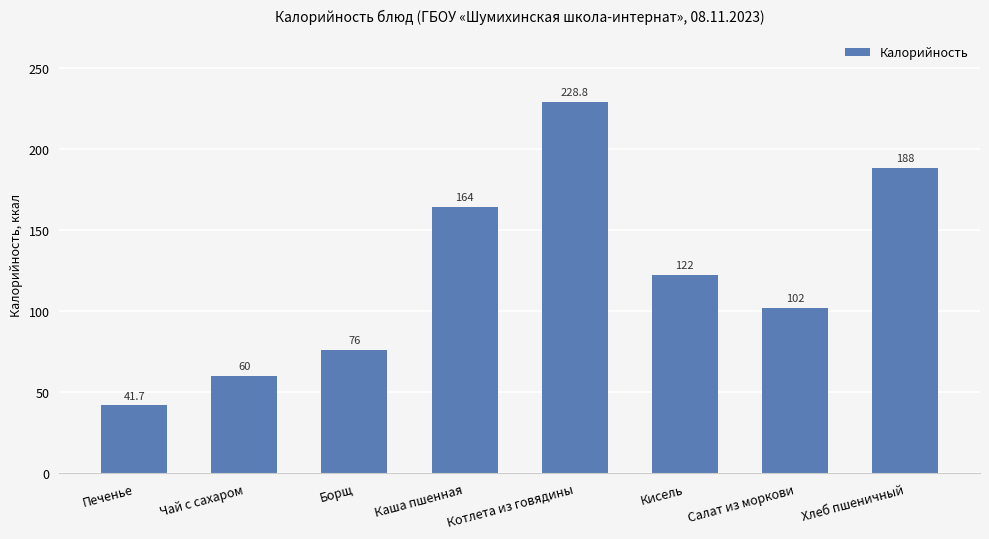

Reading left to right, list all the values displayed in this chart.

Печенье=41.7	Чай с сахаром=60.0	Борщ=76.0	Каша пшенная=164.0	Котлета из говядины=228.8	Кисель=122.0	Салат из моркови=102.0	Хлеб пшеничный=188.0